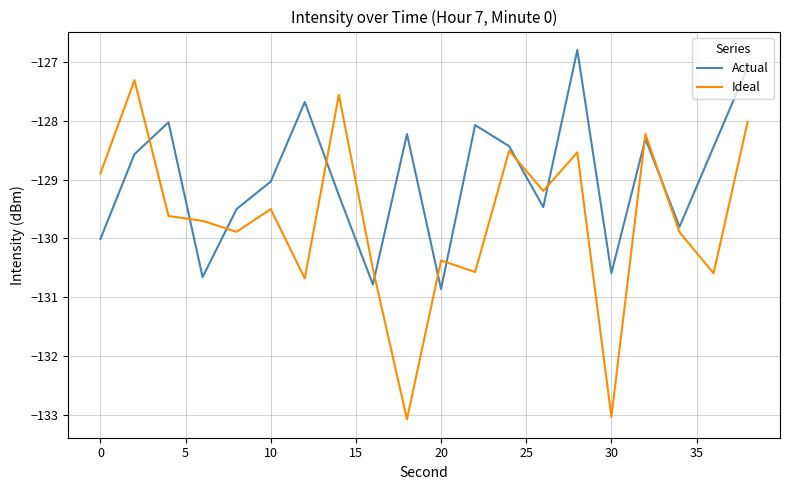

Does the chart display data point markers on the line(s)?

No